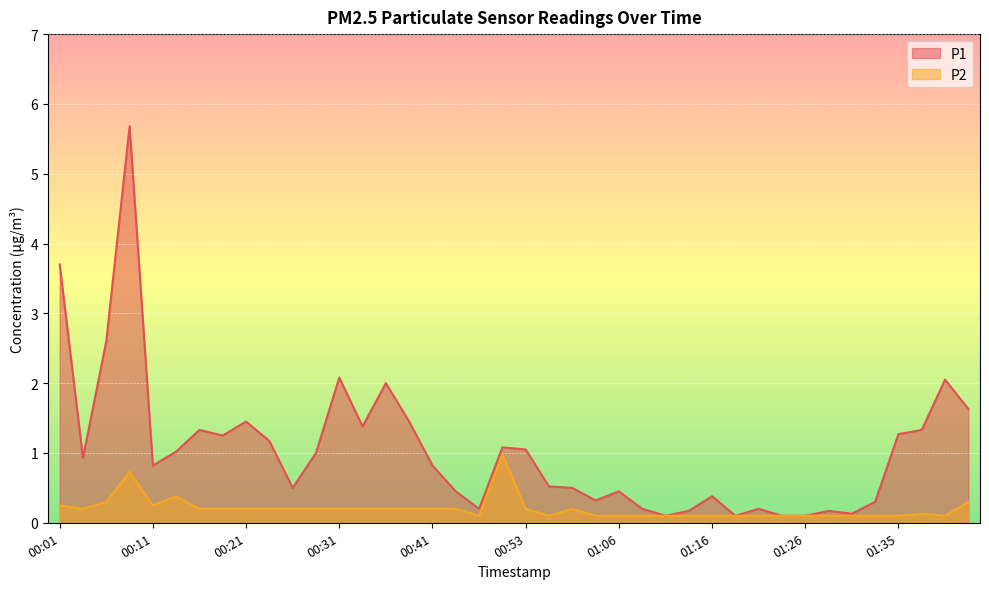

What is the greatest value displayed?

5.7